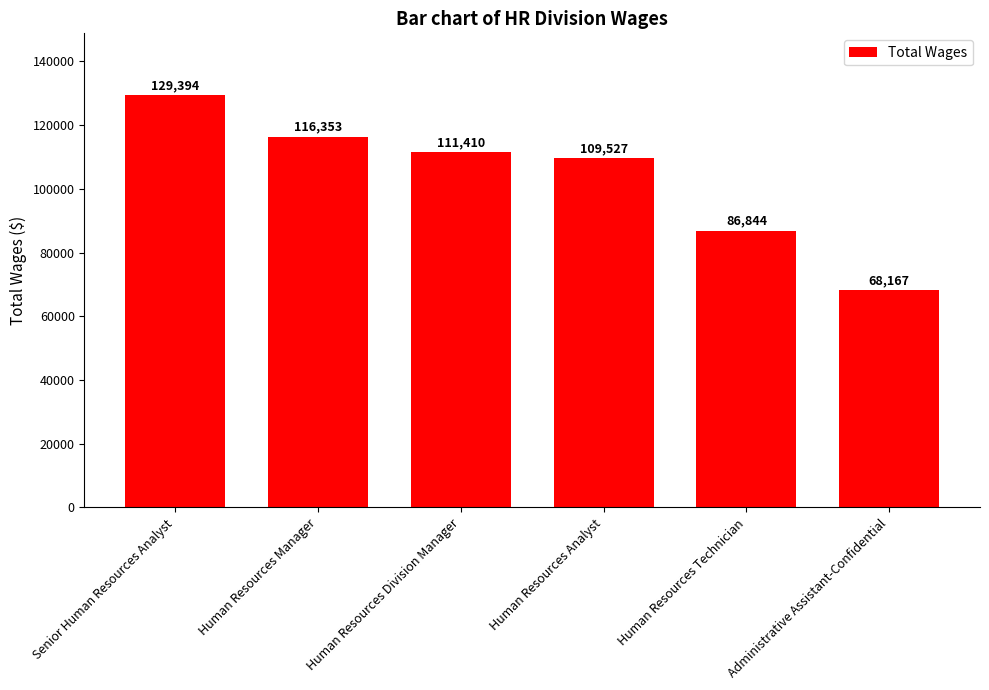

What is the greatest value displayed?

129394